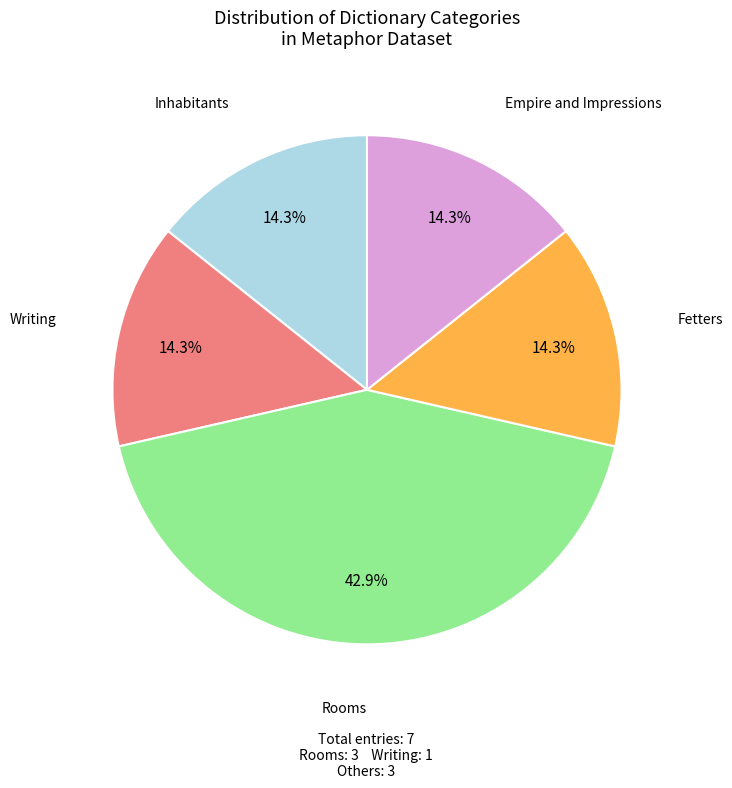

Does any single category account for the majority?

No